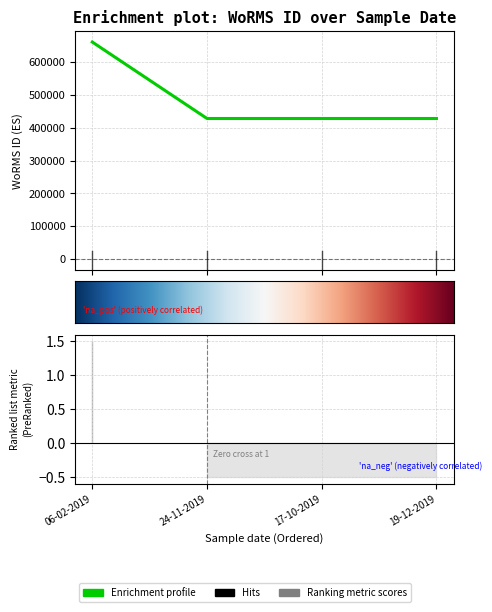

True or false: the data shows 428522 at 24-11-2019.

True